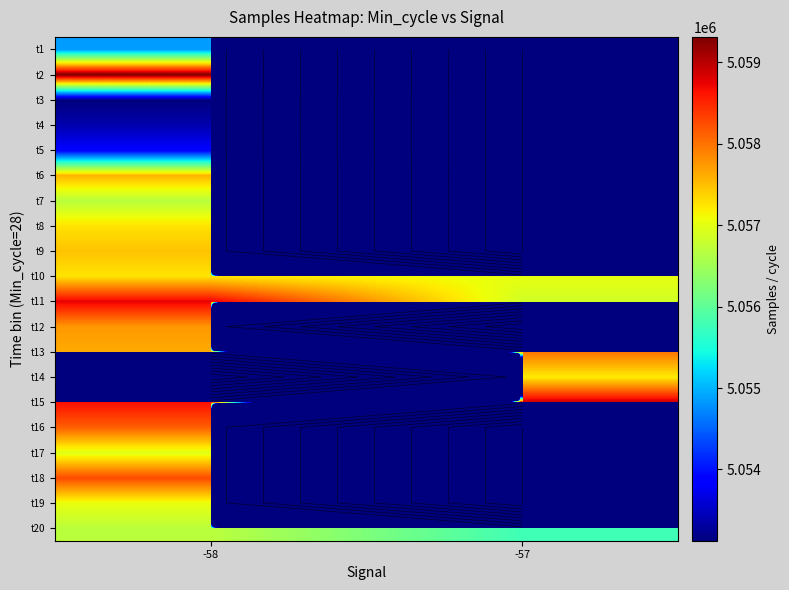

What is the approximate value of t3 at -58, to the nearest 10?

5053120